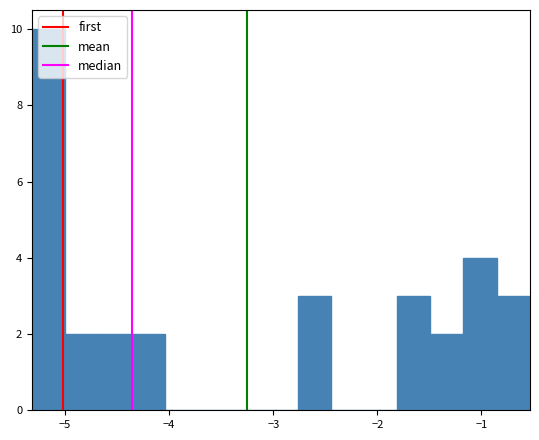

Read against the x-axis, roughly where is the centre of the tallest bar?

-5.2